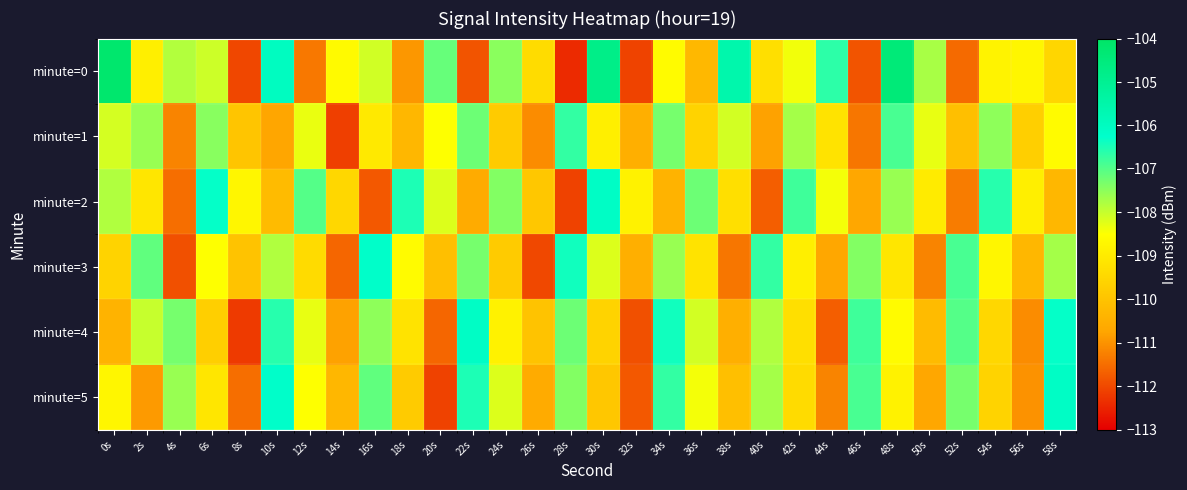

What is the spread (max minus min) of values at 26s?

2.6